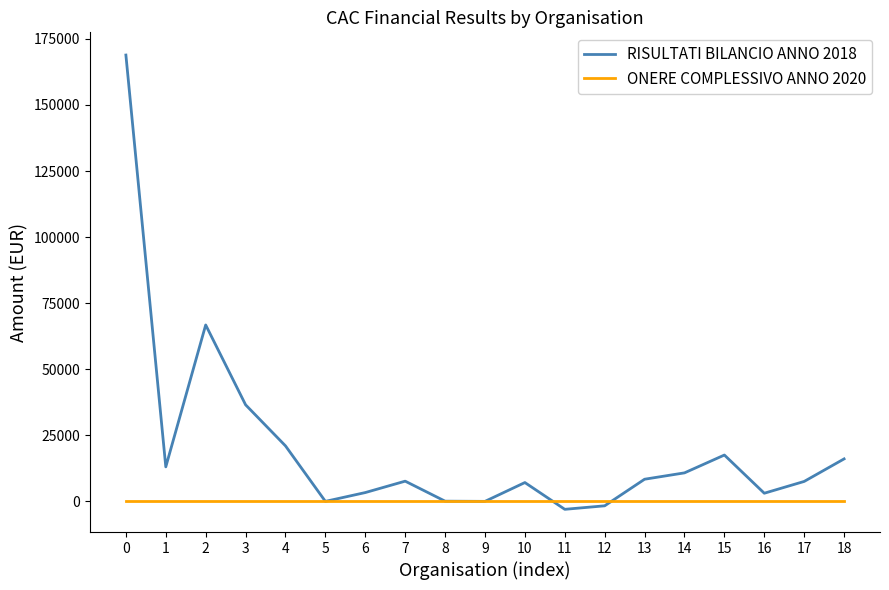

Does the chart display data point markers on the line(s)?

No